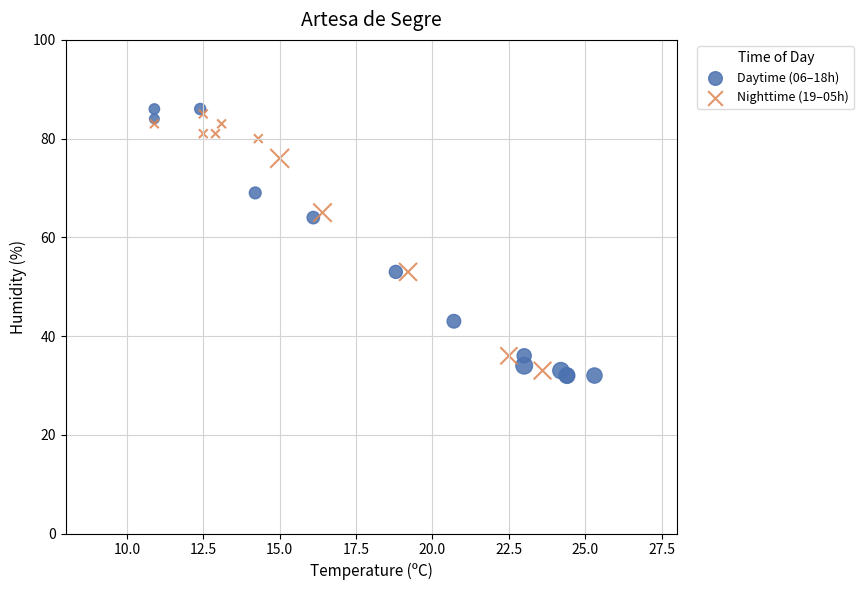

What are all the series names shown in the legend?

Daytime (06–18h), Nighttime (19–05h)